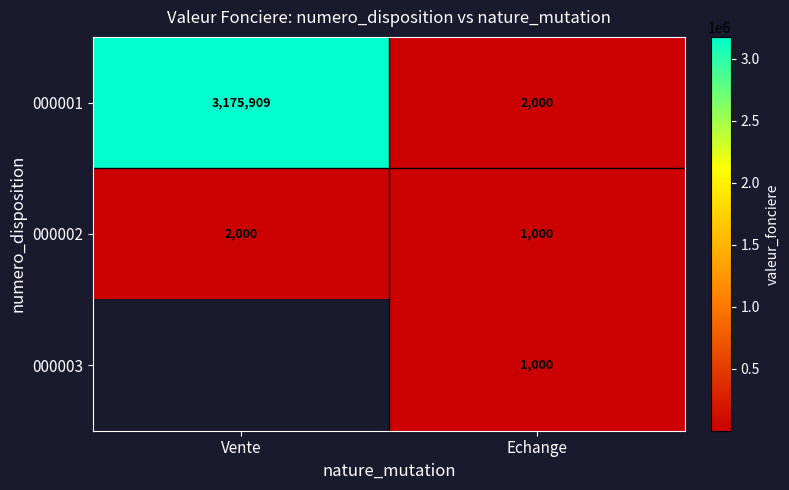

The 000003 series shows 1488.4 at Echange. True or false?

False